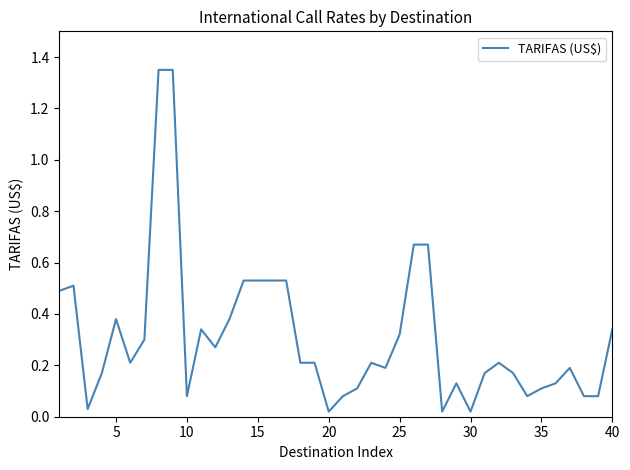

What is the difference between the maximum and minimum values?

1.3